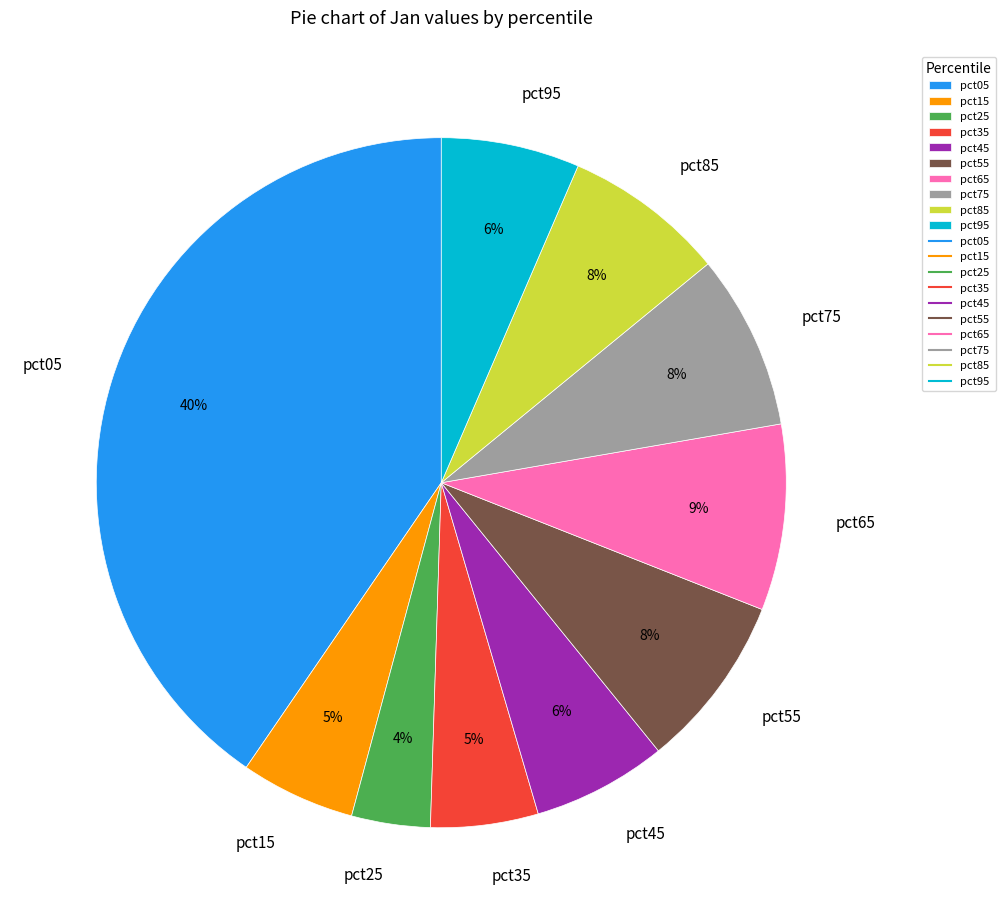

The pct35 slice represents 1% of the pie. True or false?

False